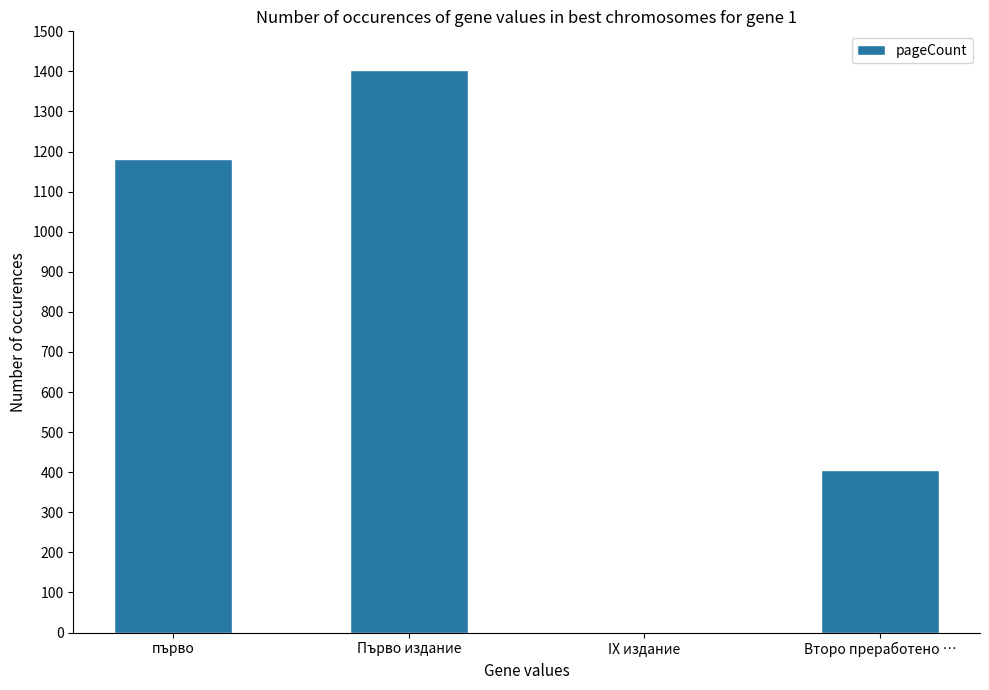

What value does the data have at първо?

1182